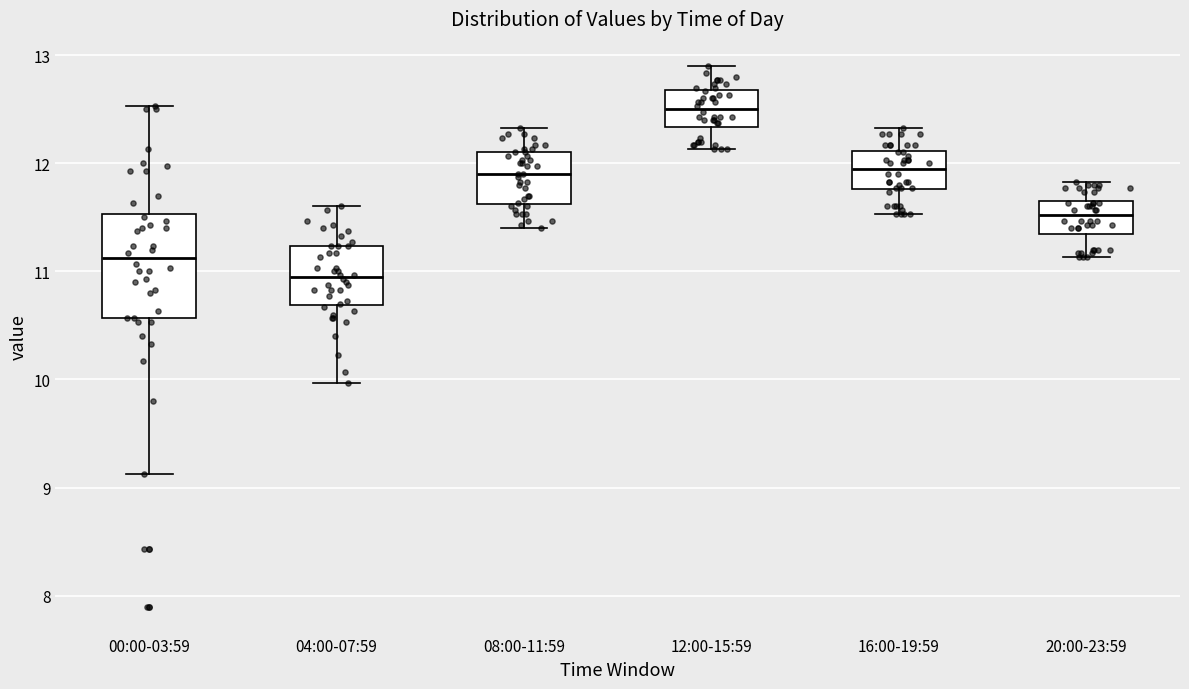

Which box has the lowest median line?

04:00-07:59